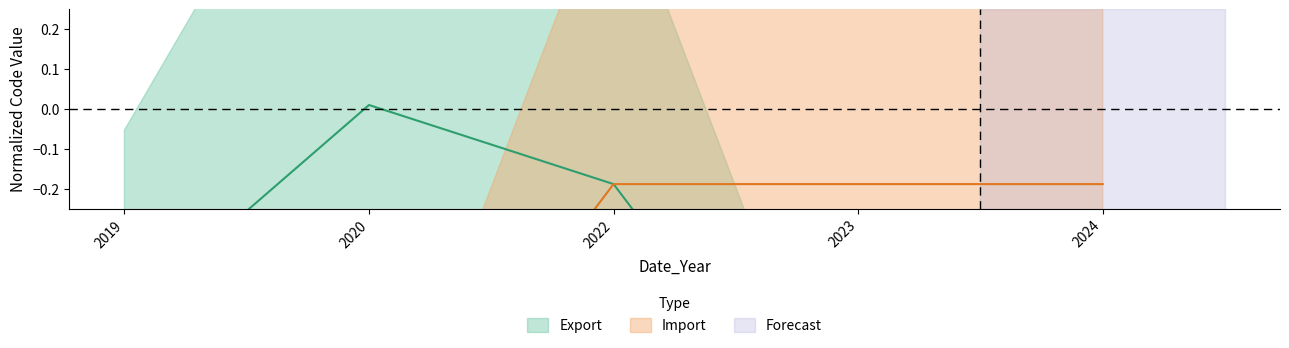

What is the difference between the maximum and minimum values in the Hs2Code_Export series?

1.0